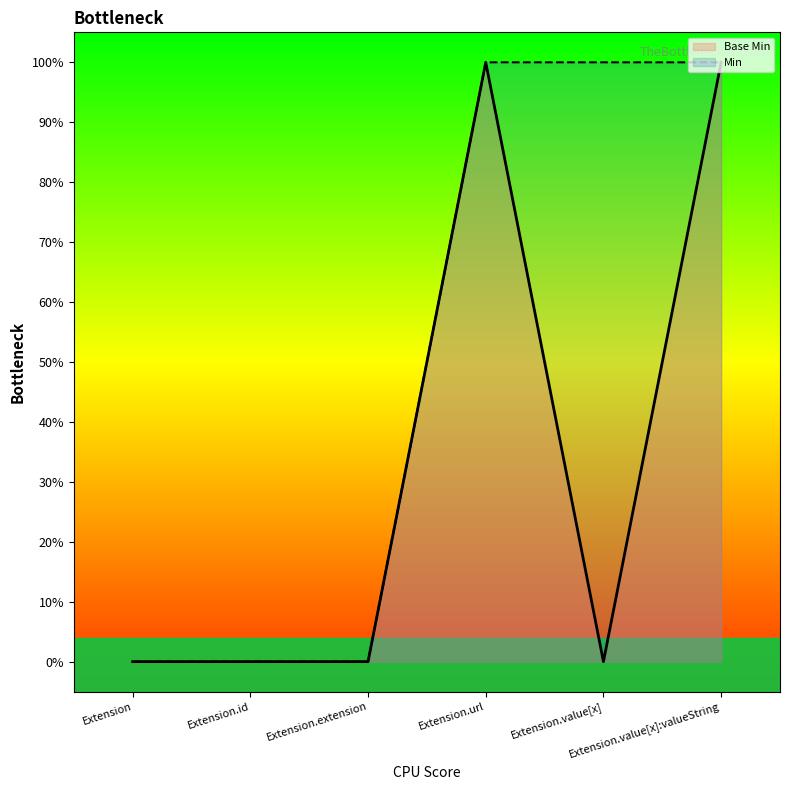

Reading left to right, list all the values displayed in this chart.

Base Min: Extension=0	Extension.id=0	Extension.extension=0	Extension.url=1	Extension.value[x]=0	Extension.value[x]:valueString=1
Min: Extension=0	Extension.id=0	Extension.extension=0	Extension.url=1	Extension.value[x]=1	Extension.value[x]:valueString=1